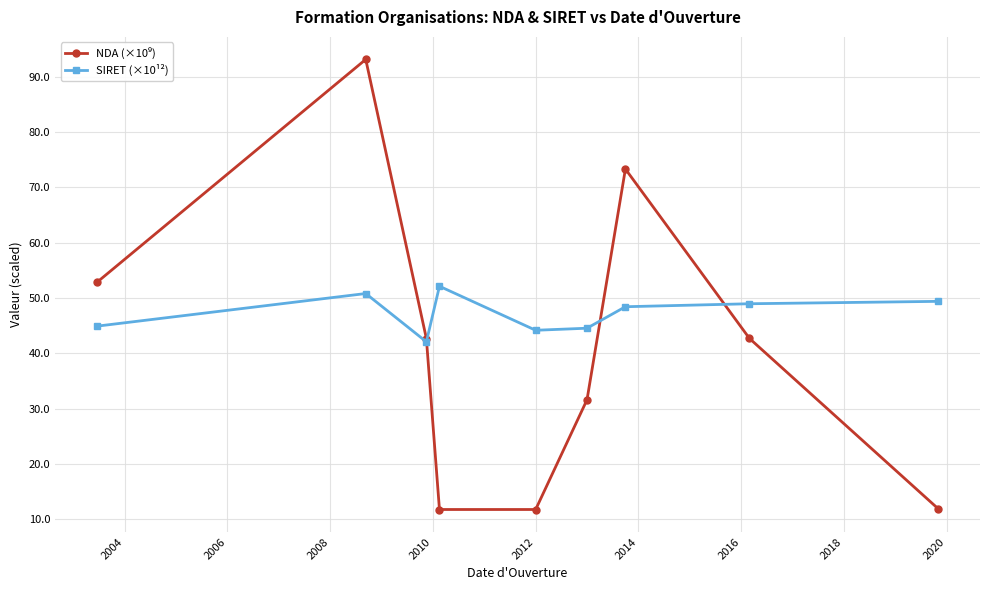

What is the sum of all SIRET (×10¹²) values?

425.3